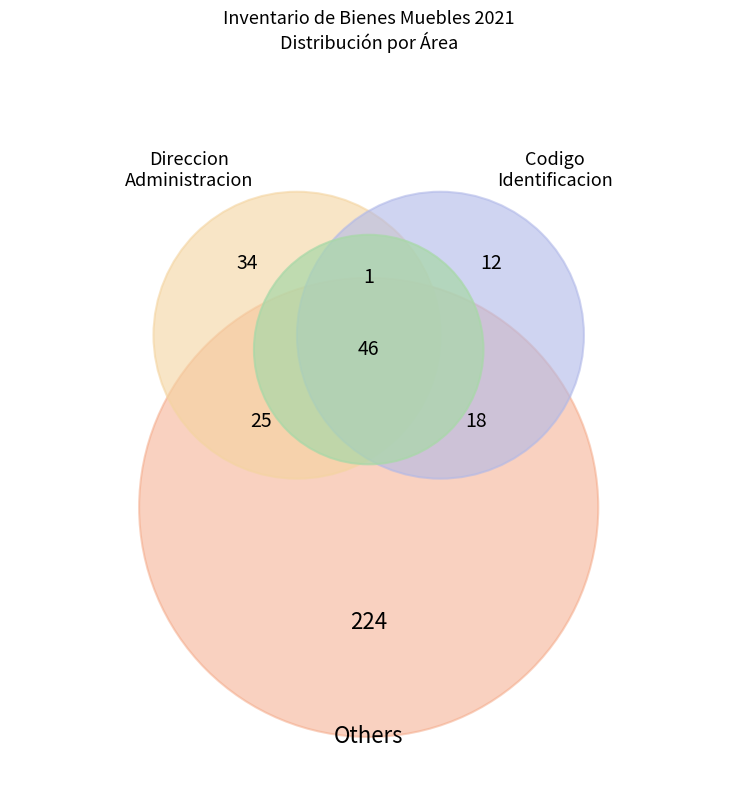

To the nearest percent, what is the average slice percentage?

3%